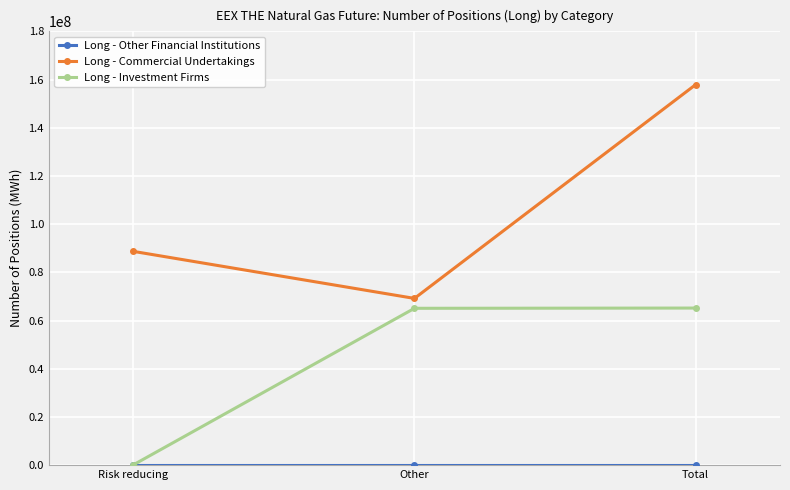

Rank the categories by Long - Commercial Undertakings value from highest to lowest.

Total, Risk reducing, Other